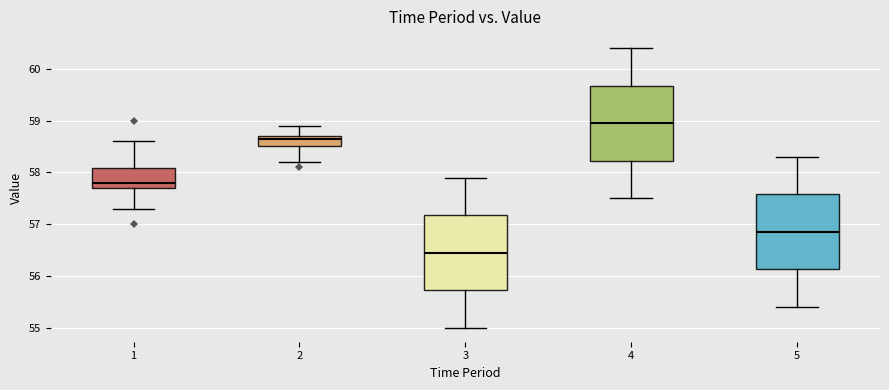

Which box's median line is the lowest?

3